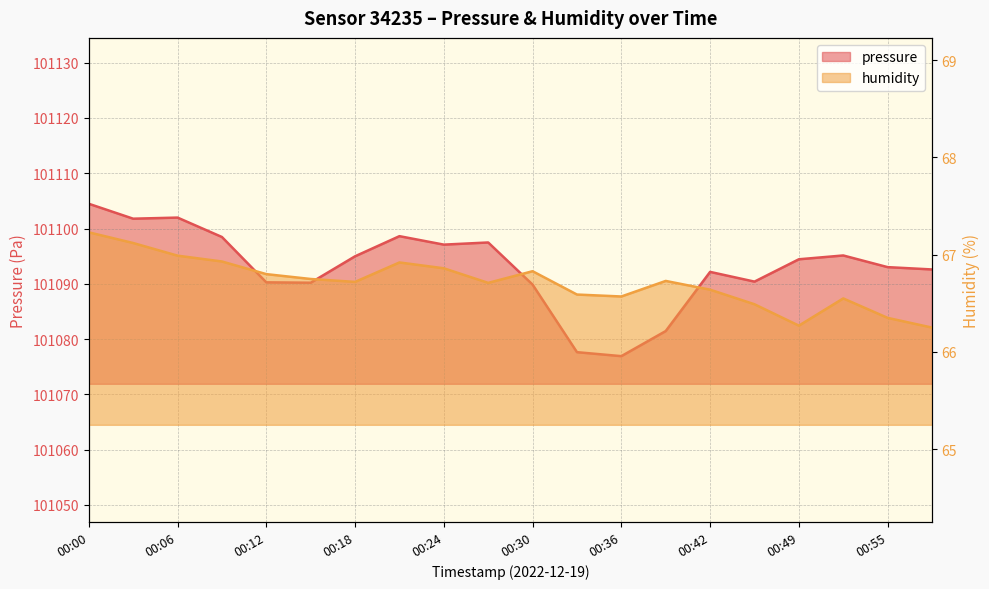

At which category does the chart reach its peak across all series?

00:00